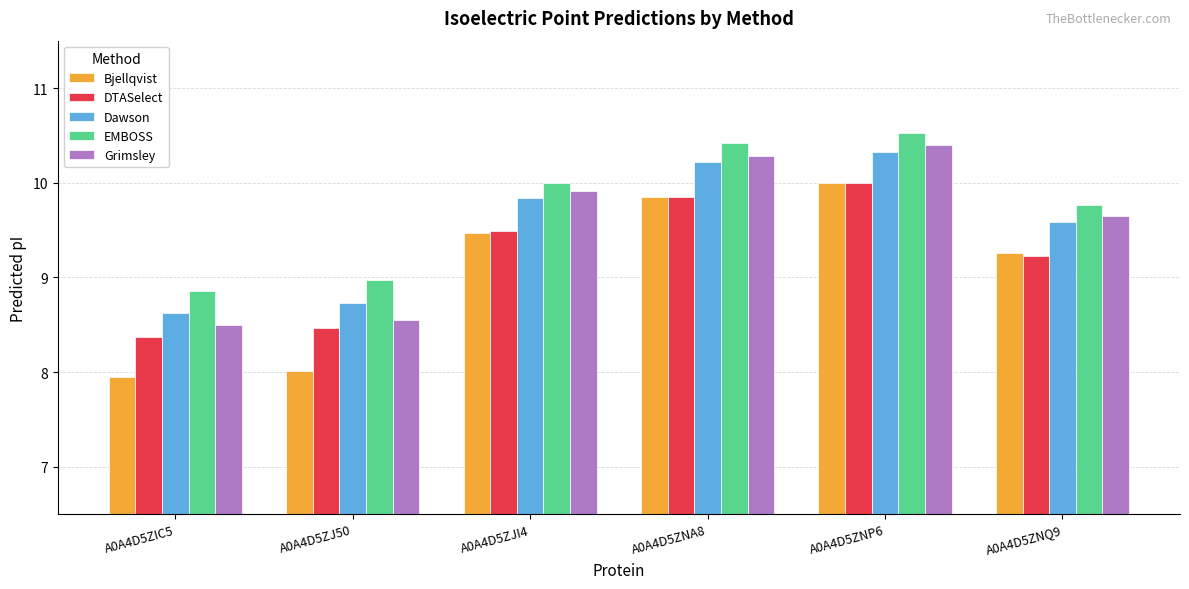

What is the label of the 4th bar from the right?

A0A4D5ZJI4